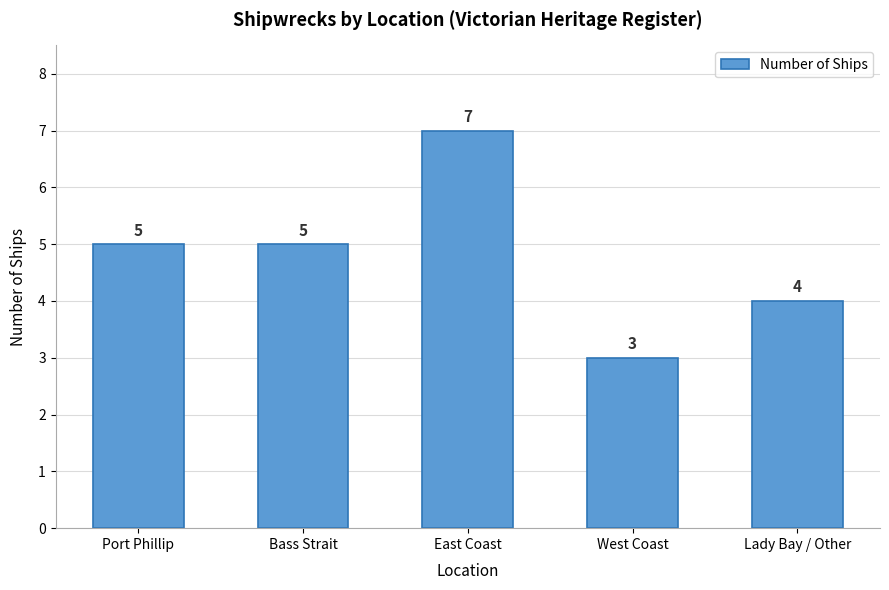

What is the difference between the maximum and minimum values?

4